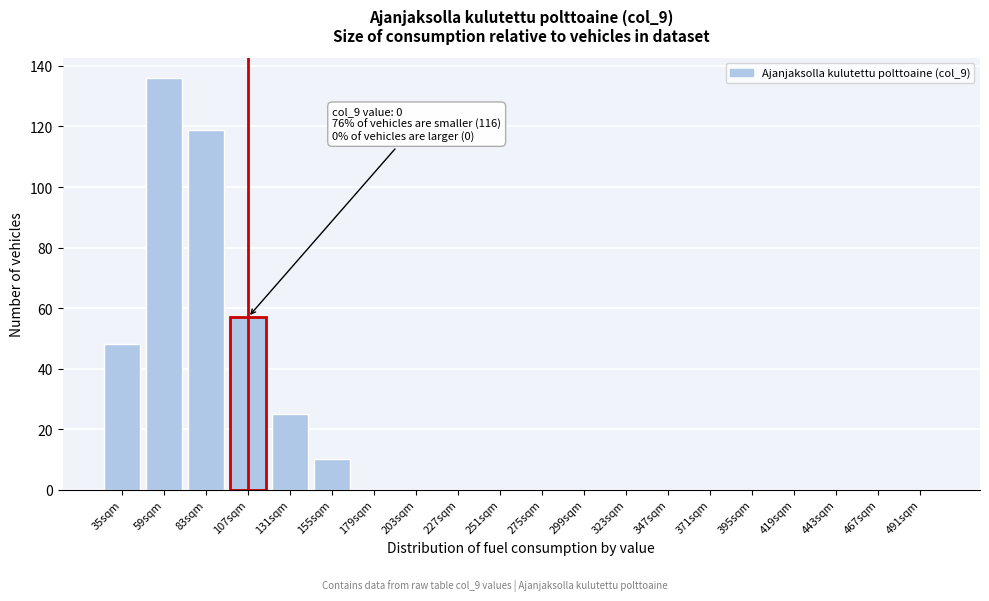

Reading left to right, extract all data points from this chart.

35sqm=48	59sqm=136	83sqm=119	107sqm=57	131sqm=25	155sqm=10	179sqm=0	203sqm=0	227sqm=0	251sqm=0	275sqm=0	299sqm=0	323sqm=0	347sqm=0	371sqm=0	395sqm=0	419sqm=0	443sqm=0	467sqm=0	491sqm=0